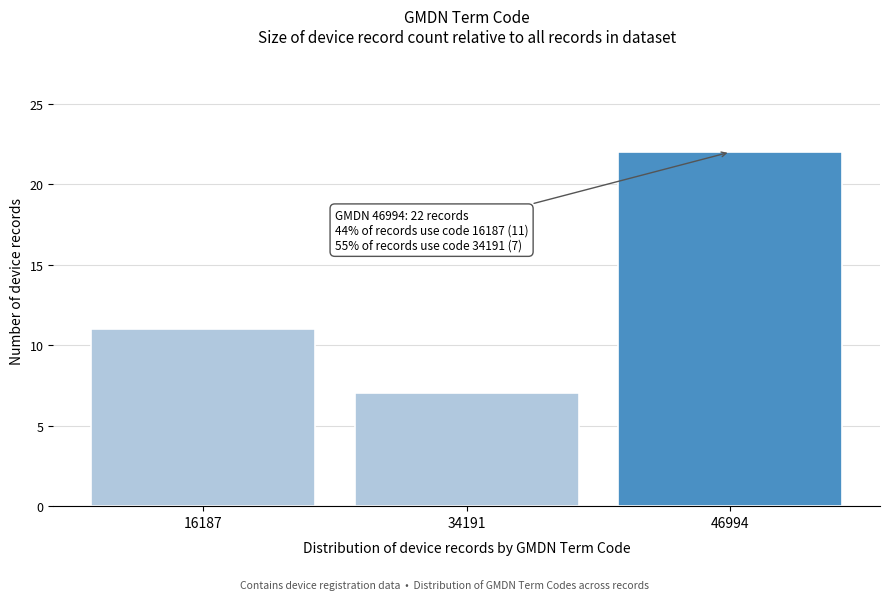

Reading right to left, what are all the values shown in this chart?

46994=22	34191=7	16187=11